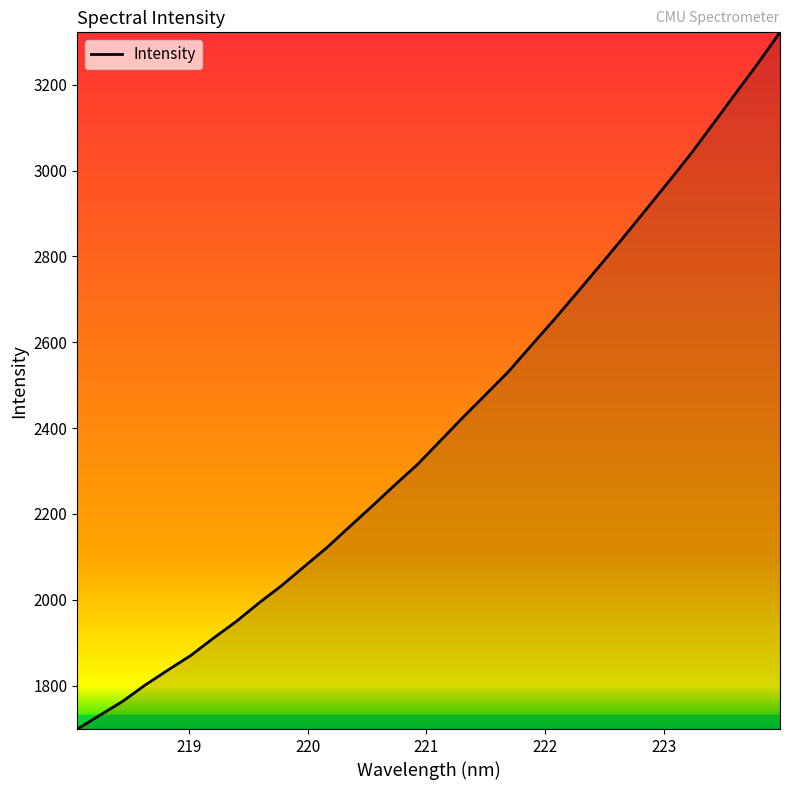

What is the minimum value shown in the chart?

1698.6